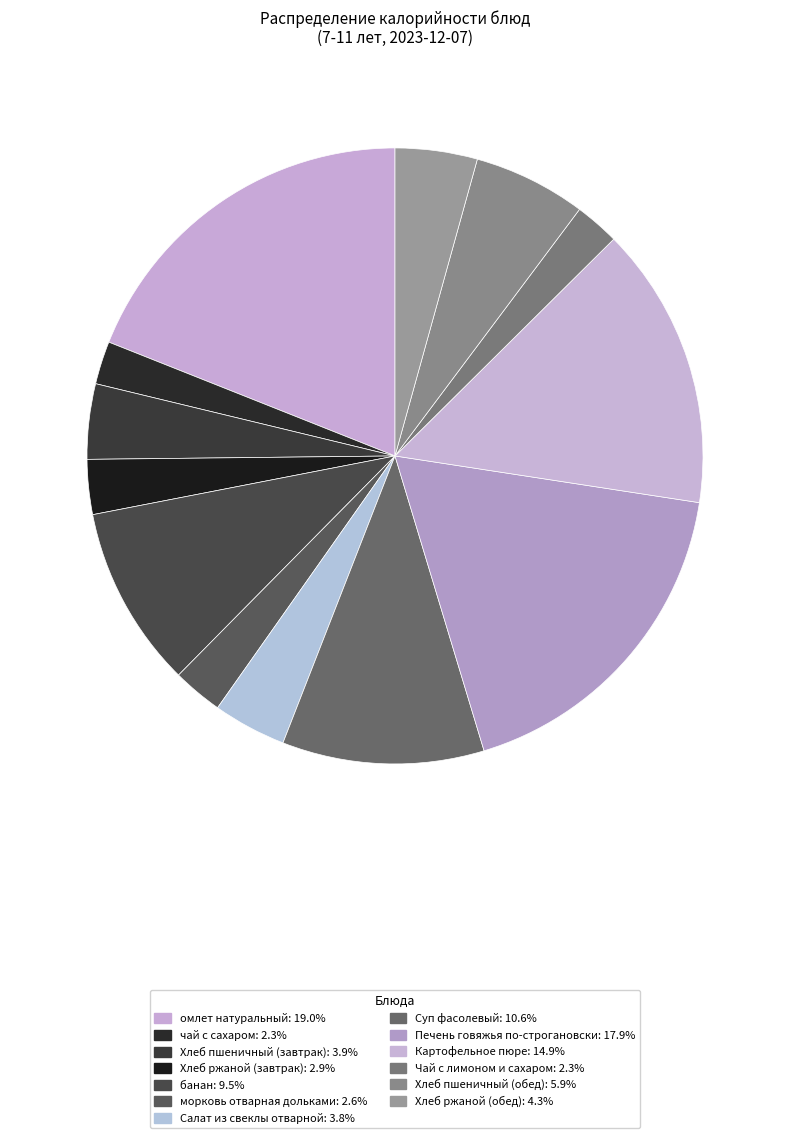

Rank the categories by value from highest to lowest.

омлет натуральный, Печень говяжья по-строгановски, Картофельное пюре, Суп фасолевый, банан, Хлеб пшеничный (обед), Хлеб ржаной (обед), Хлеб пшеничный (завтрак), Салат из свеклы отварной, Хлеб ржаной (завтрак), морковь отварная дольками, Чай с лимоном и сахаром, чай с сахаром